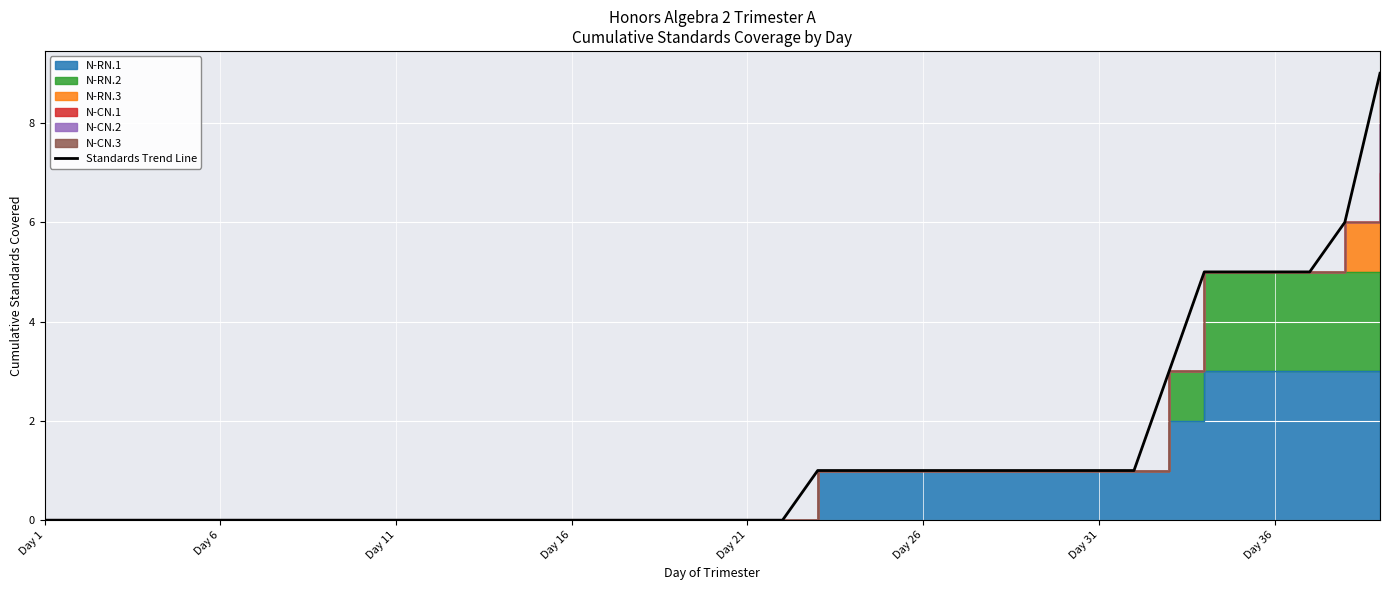

Between 22 and Day 1, which is larger?

22